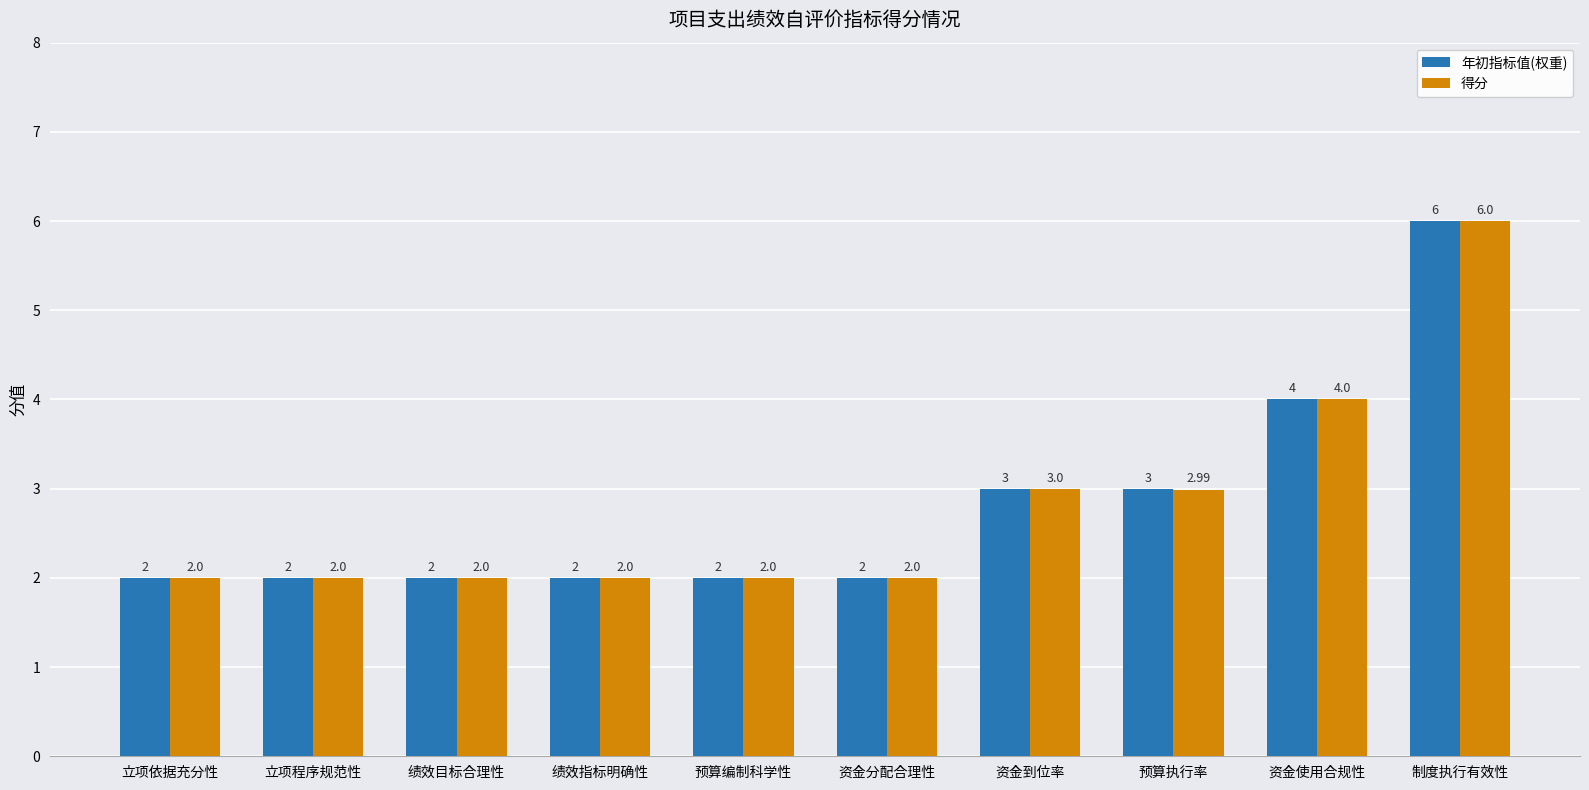

How many series are shown in this chart?

2